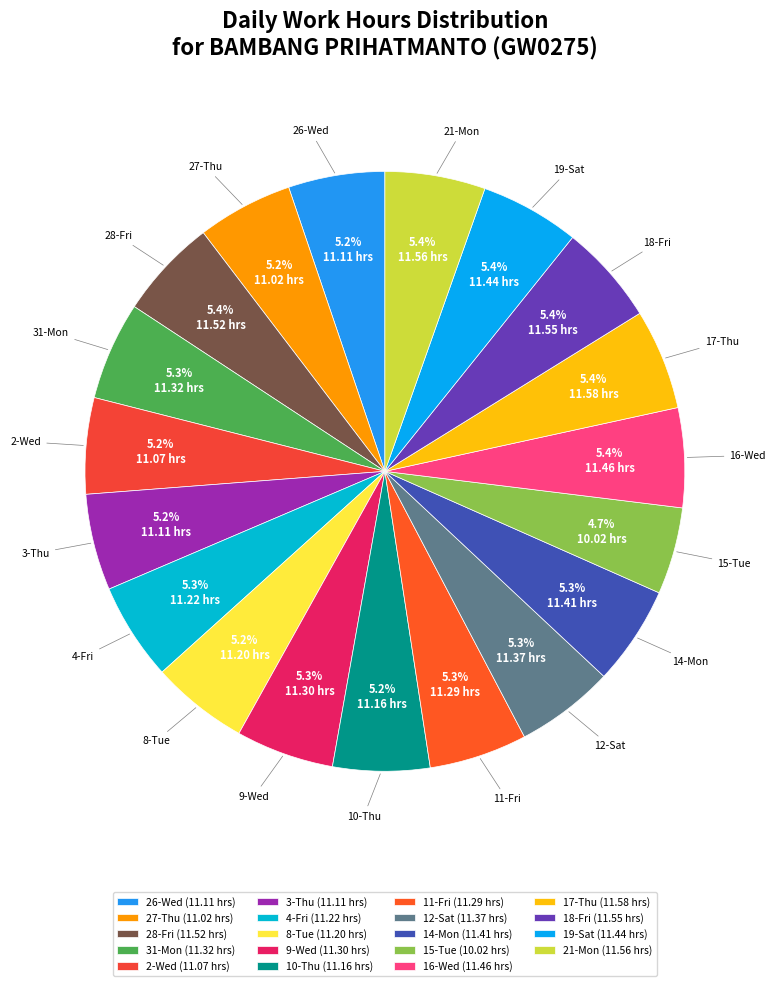

What percentage is the 18-Fri slice, to the nearest percent?

5%